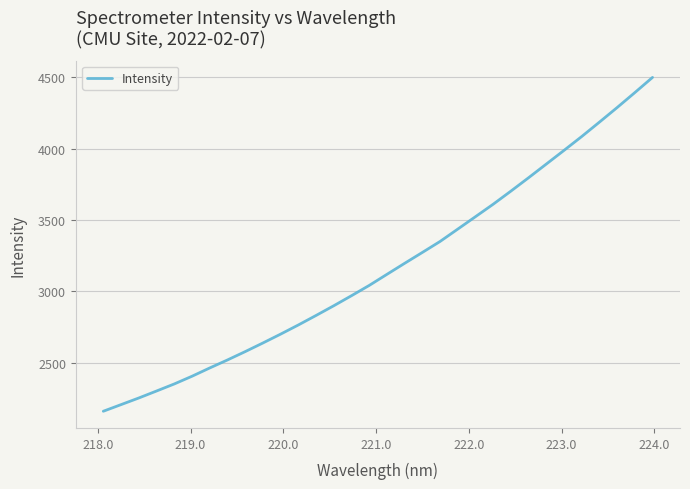

What is the difference between the maximum and minimum values?

2339.5